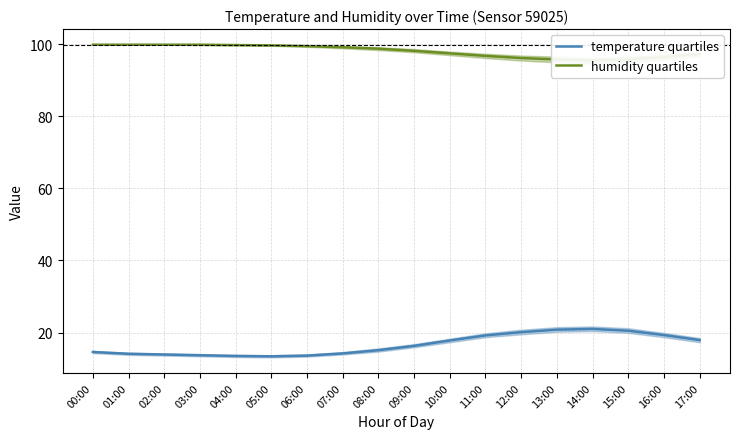

At which category does the chart reach its minimum across all series?

05:00